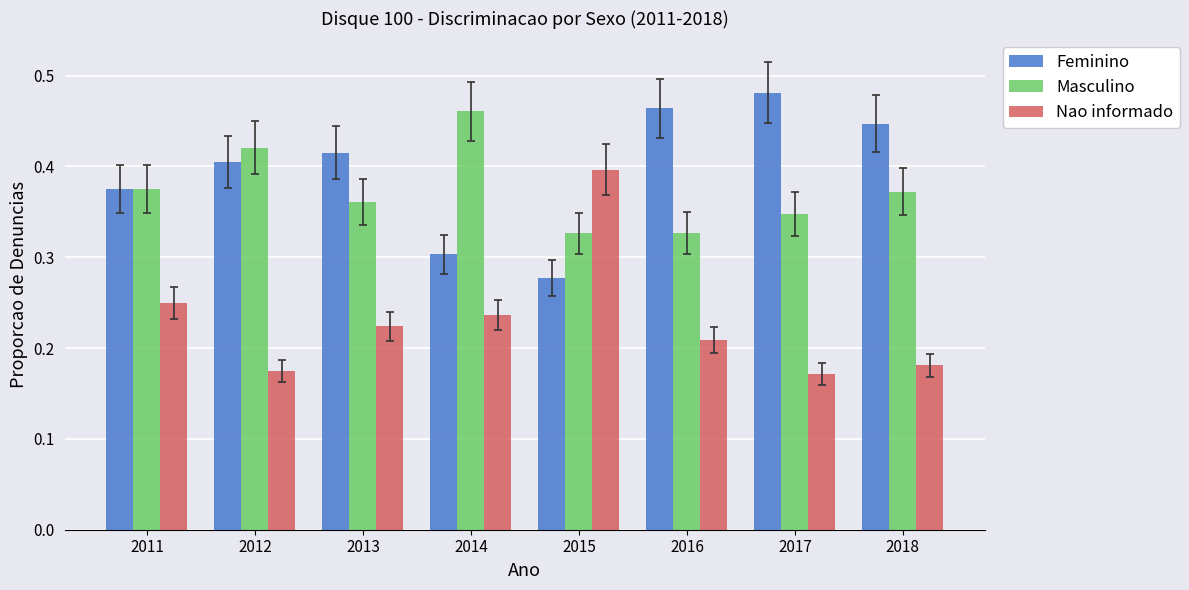

Which label corresponds to the largest value in the chart?

2017